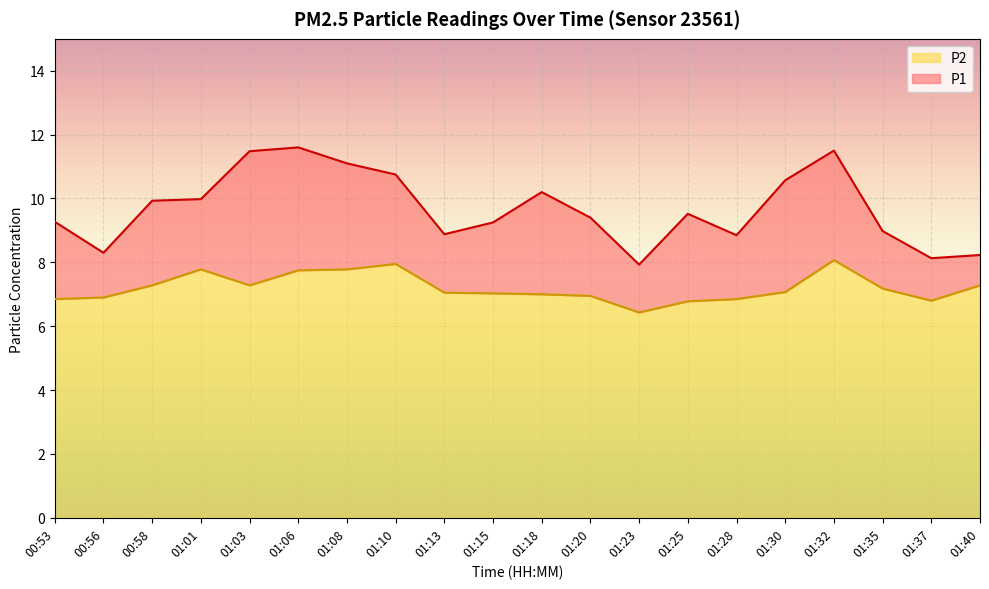

Reading right to left, extract all data points from this chart.

P1: 01:40=8.2	01:37=8.1	01:35=9.0	01:32=11.5	01:30=10.6	01:28=8.8	01:25=9.5	01:23=7.9	01:20=9.4	01:18=10.2	01:15=9.2	01:13=8.9	01:10=10.8	01:08=11.1	01:06=11.6	01:03=11.5	01:01=10.0	00:58=9.9	00:56=8.3	00:53=9.3
P2: 01:40=7.3	01:37=6.8	01:35=7.2	01:32=8.1	01:30=7.1	01:28=6.8	01:25=6.8	01:23=6.4	01:20=7.0	01:18=7.0	01:15=7.0	01:13=7.0	01:10=8.0	01:08=7.8	01:06=7.8	01:03=7.3	01:01=7.8	00:58=7.3	00:56=6.9	00:53=6.8